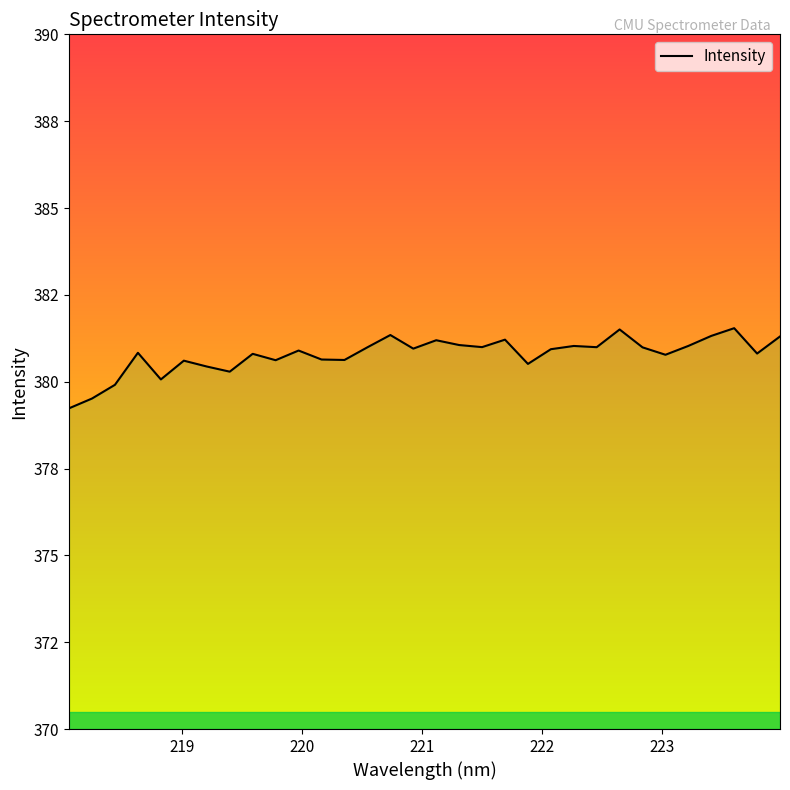

True or false: the data shows 142.9 at 9.

False